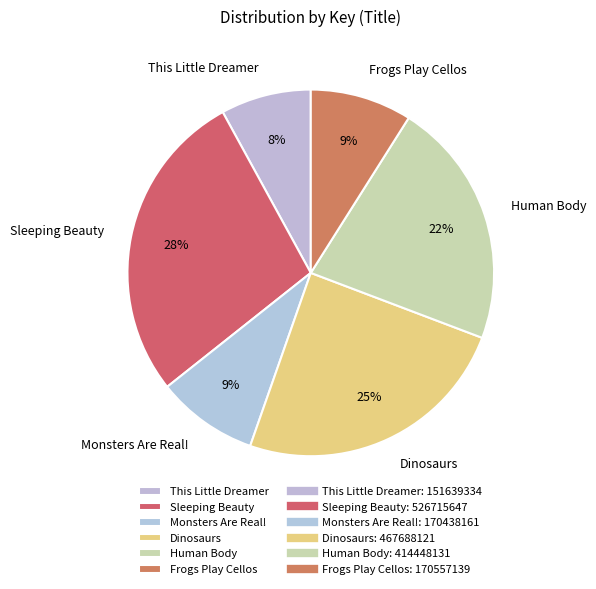

Between Monsters Are Real! and Sleeping Beauty, which is larger?

Sleeping Beauty